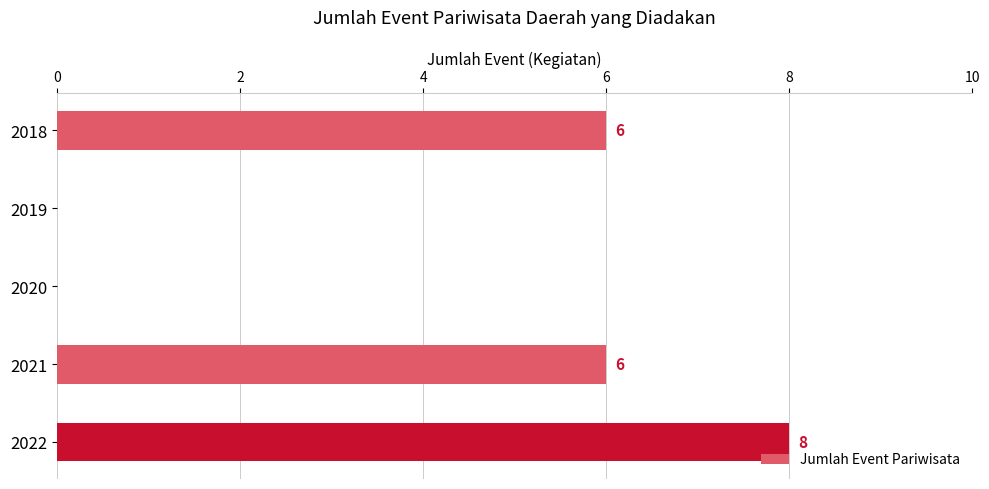

Reading top to bottom, list all the values displayed in this chart.

2018=6	2019=0	2020=0	2021=6	2022=8